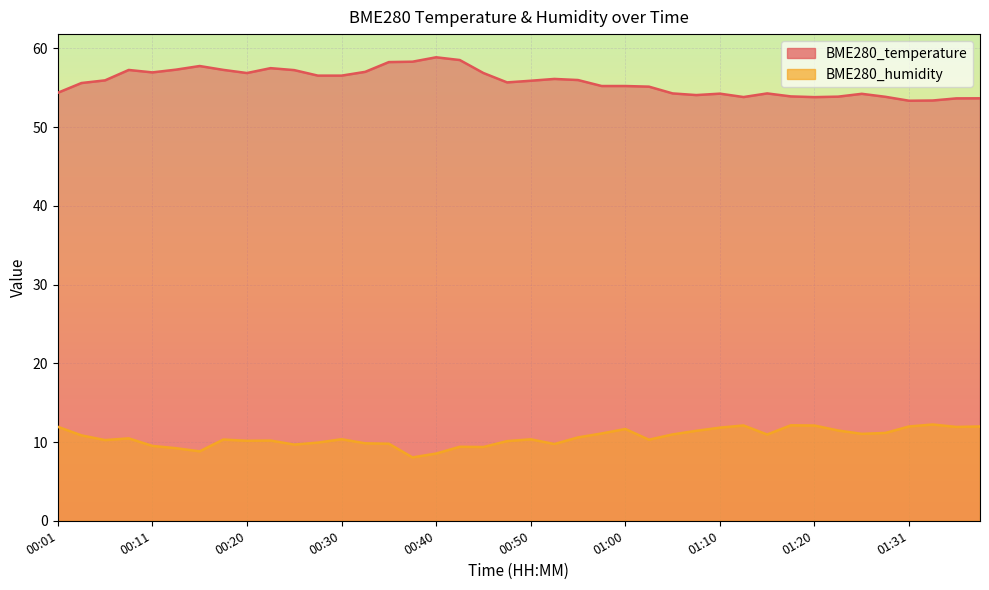

True or false: BME280_temperature has a value of 27.8 at 00:25.

False